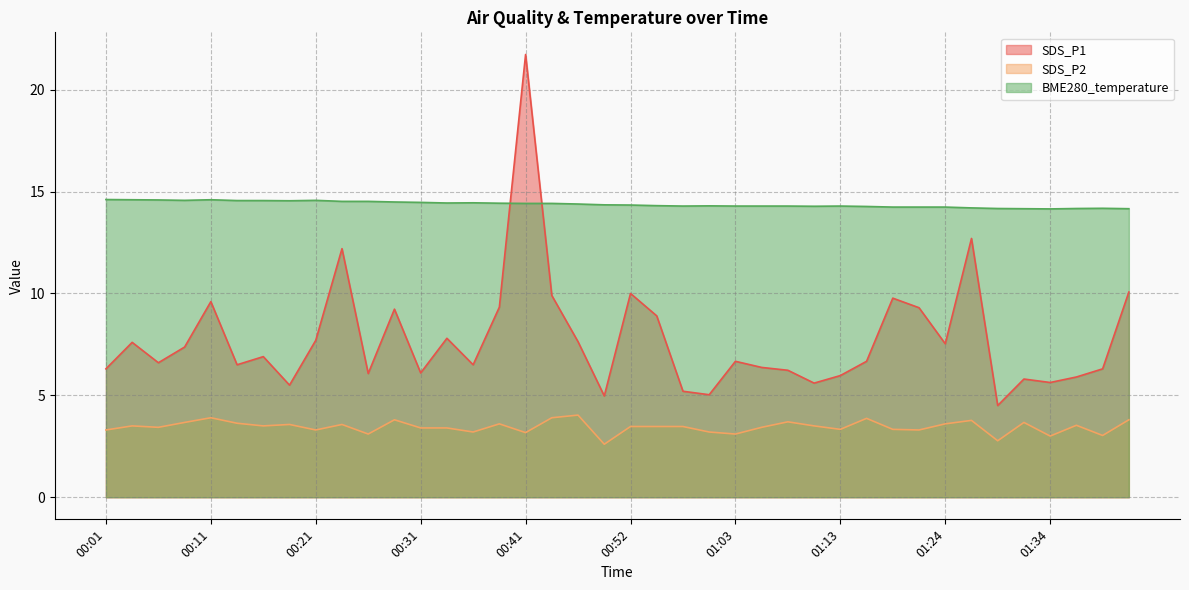

True or false: SDS_P1 and SDS_P2 intersect in this chart.

False